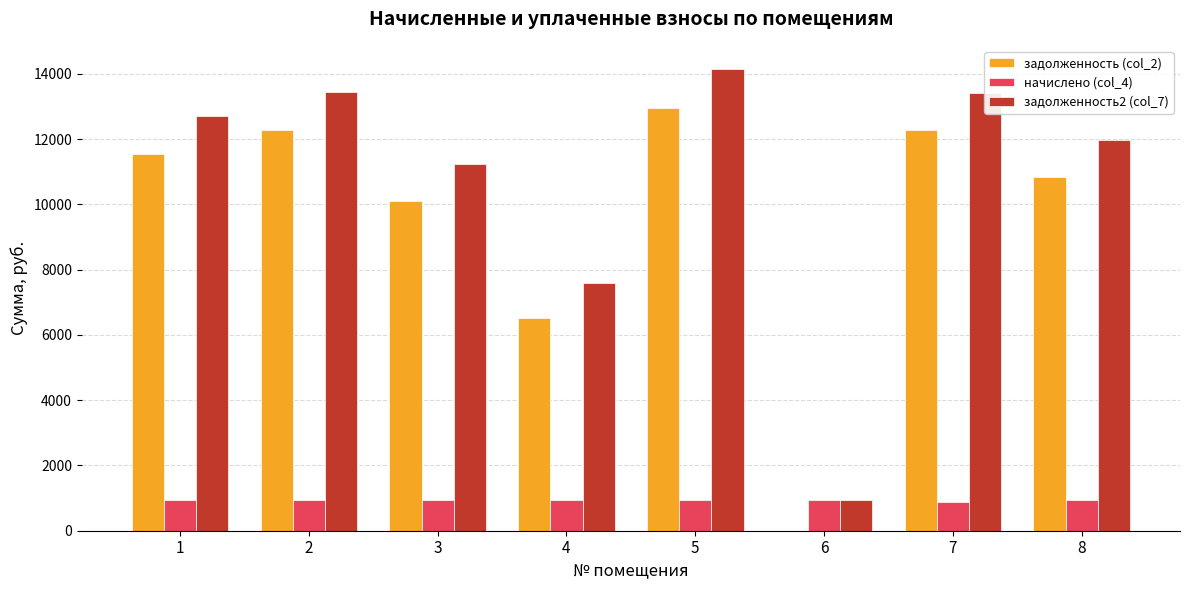

Between 2 and 8, which series saw the biggest shift?

задолженность2 (col_7)